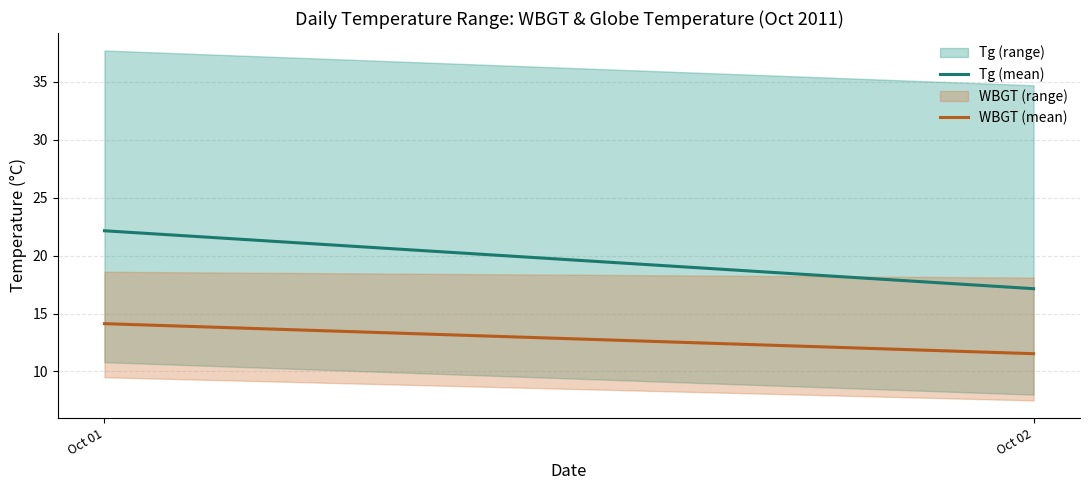

Reading right to left, transcribe all the data shown in this chart.

Tg (mean): 17.1	22.1
WBGT (mean): 11.5	14.1